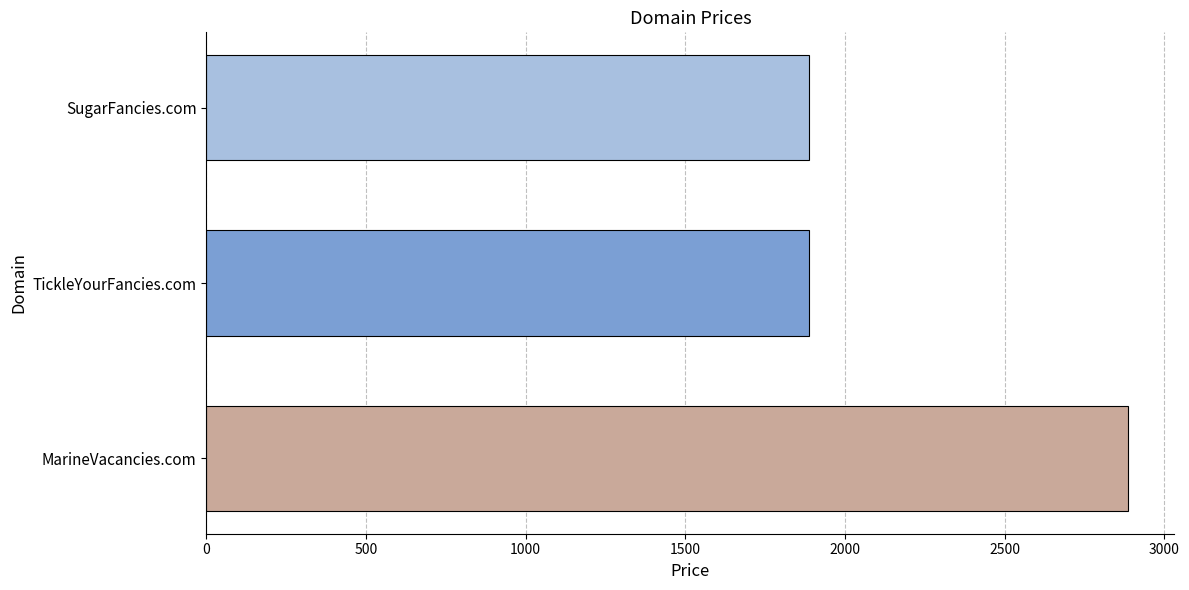

The value at TickleYourFancies.com is 1001. True or false?

False